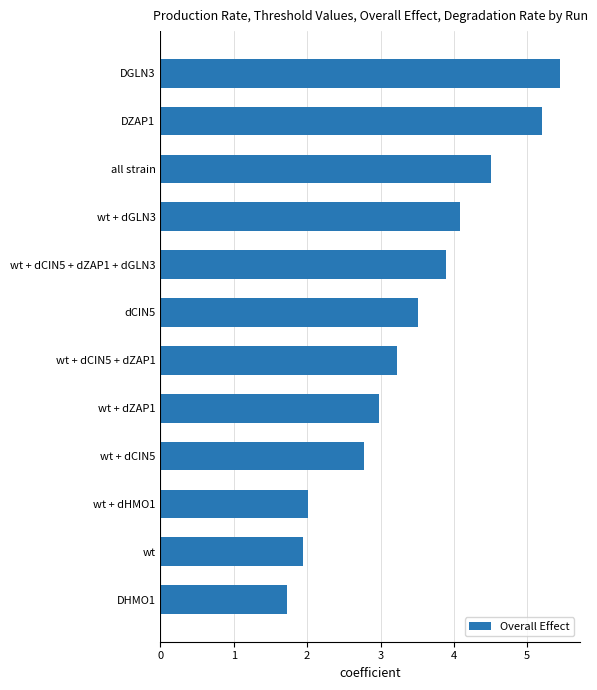

What is the difference between the maximum and minimum values?

3.7